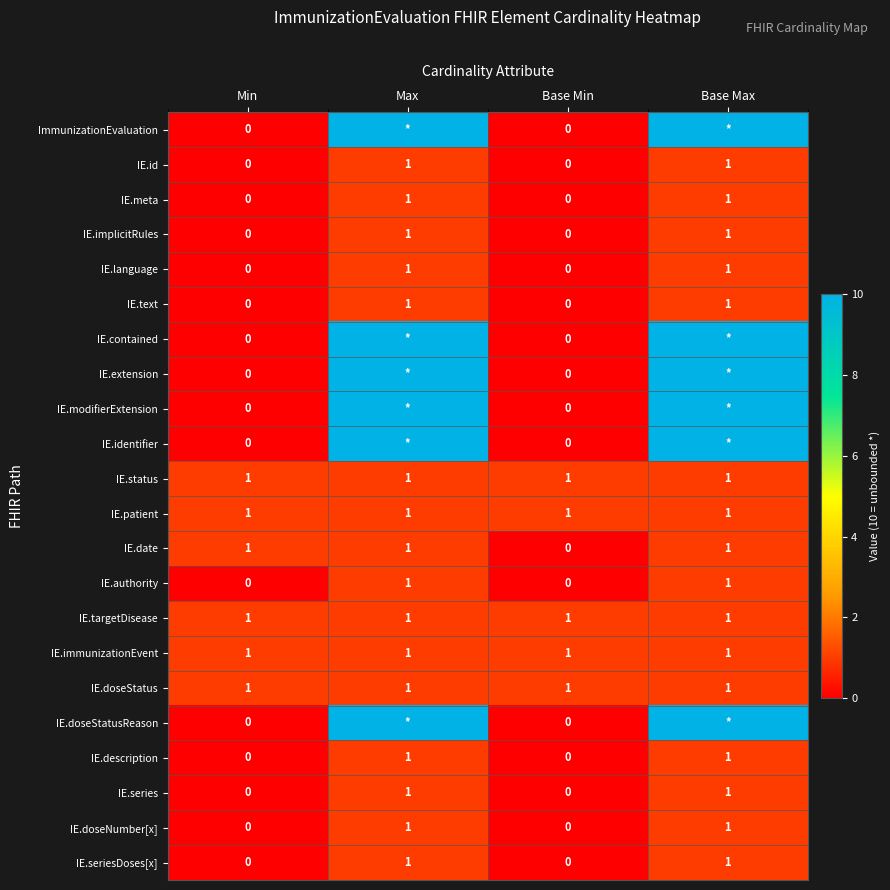

What is the greatest value displayed?

10